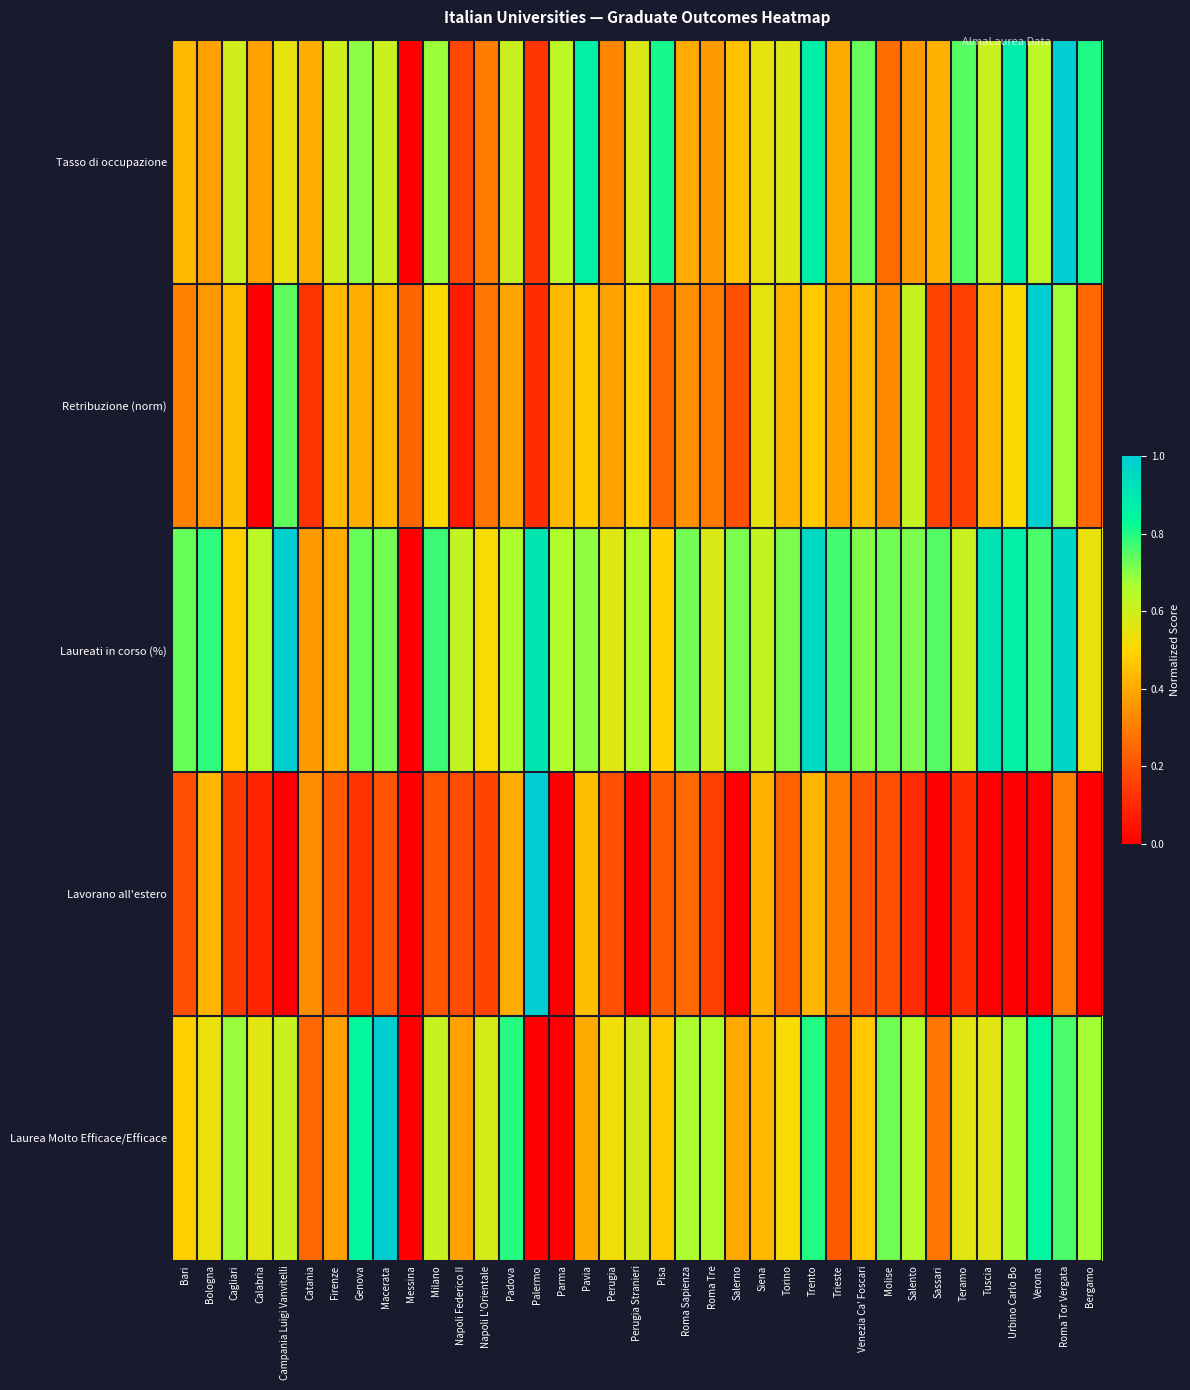

At how many categories does at least one series exceed 0?

37